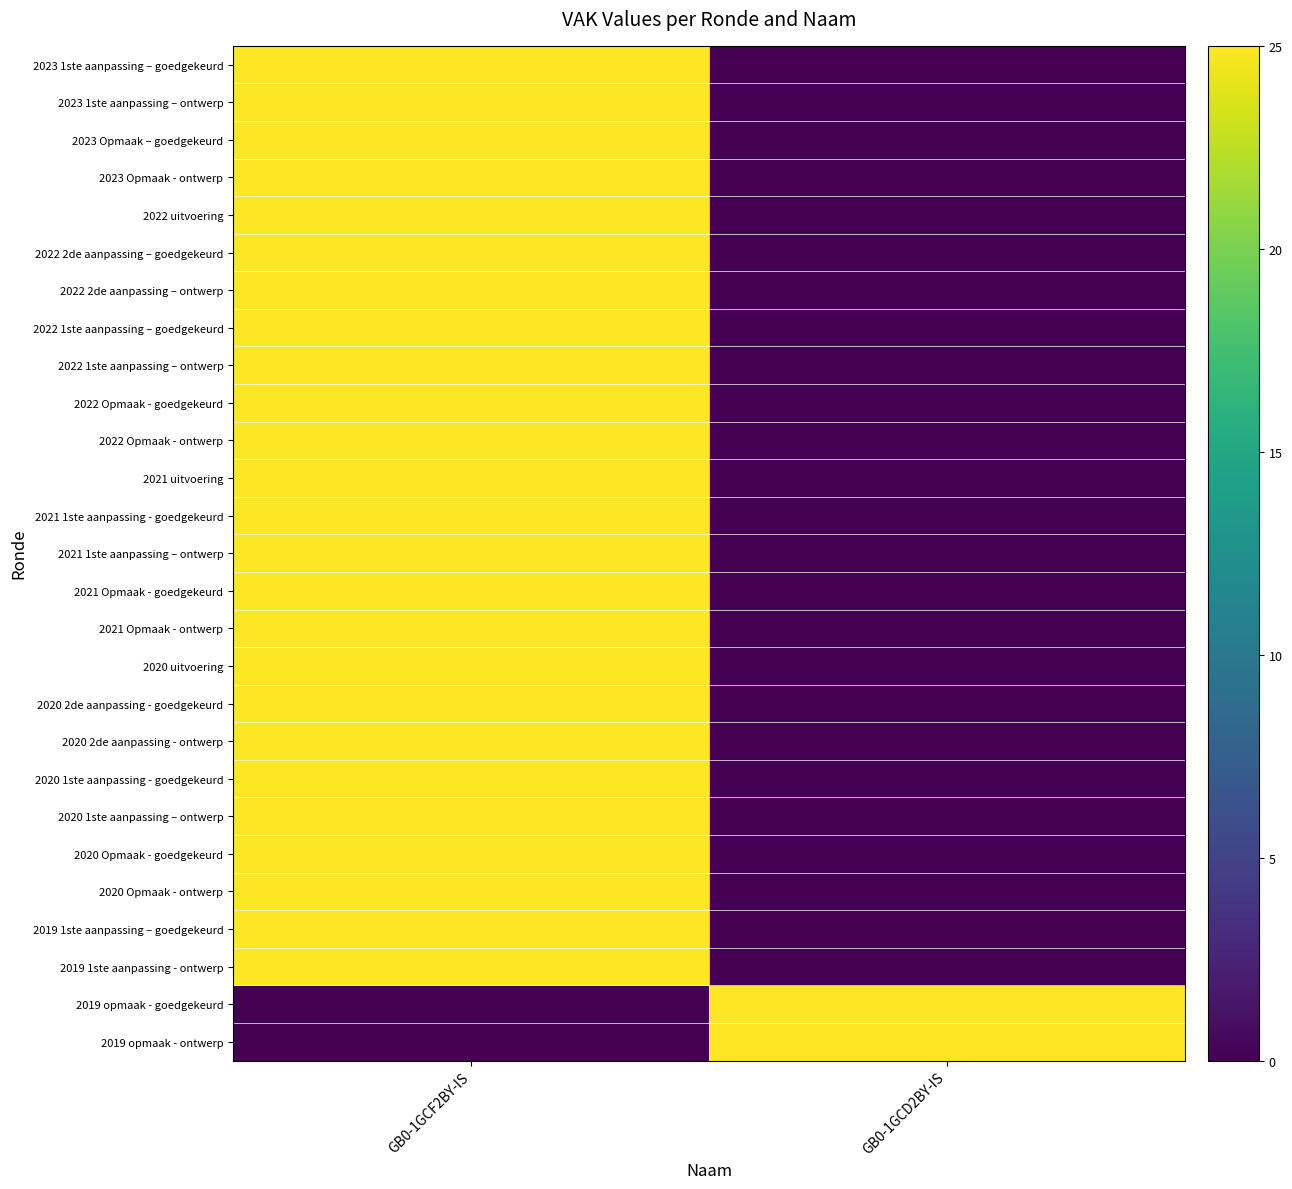

What is the total value across all series at GB0-1GCF2BY-IS?

625